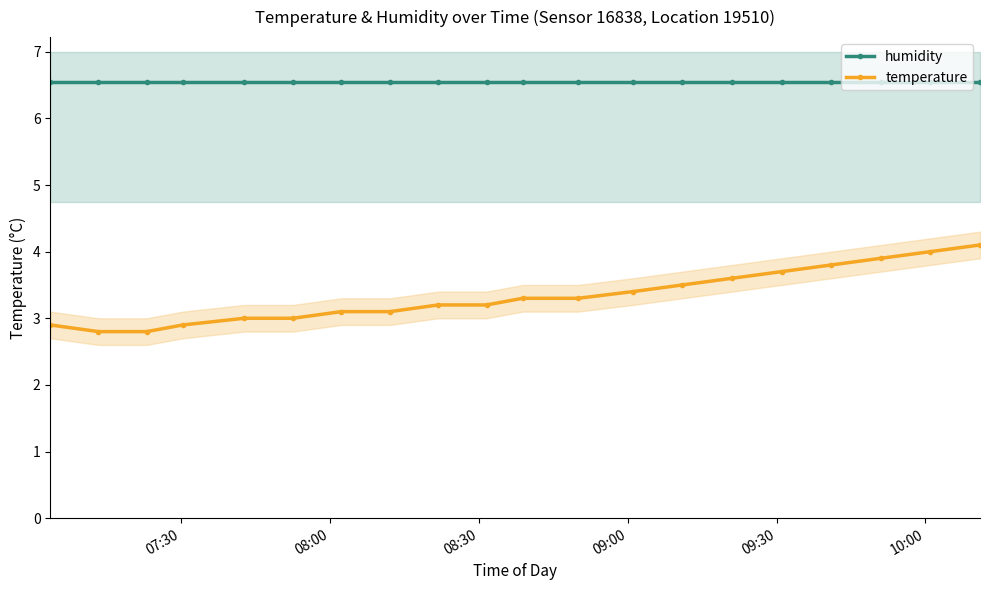

True or false: humidity has more than 0 interior local peaks.

False